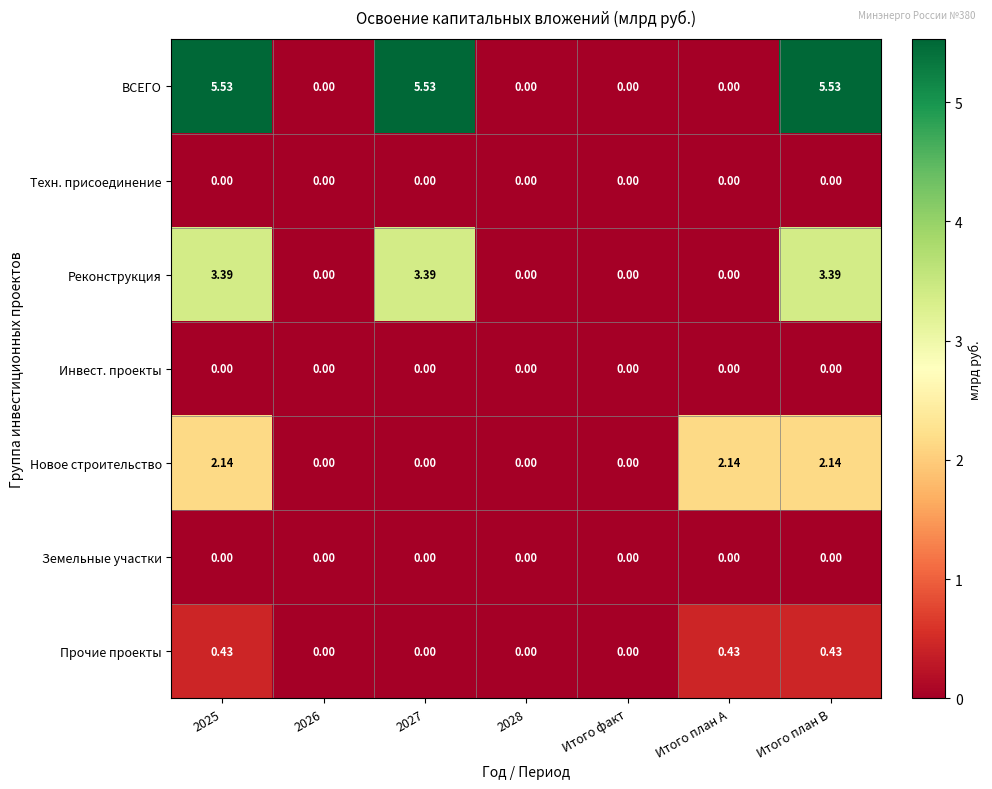

Count the number of categories in the chart.

7